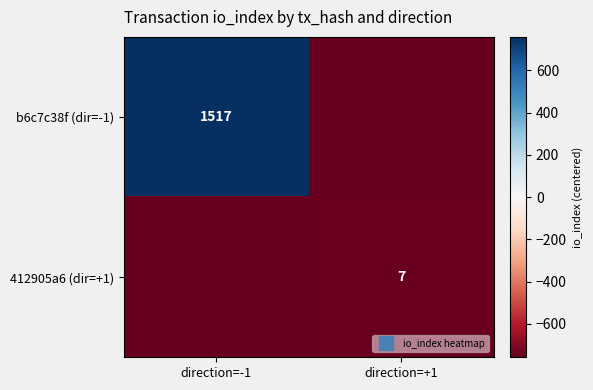

The value of b6c7c38f (dir=-1) at direction=+1 is -1267.4. True or false?

False